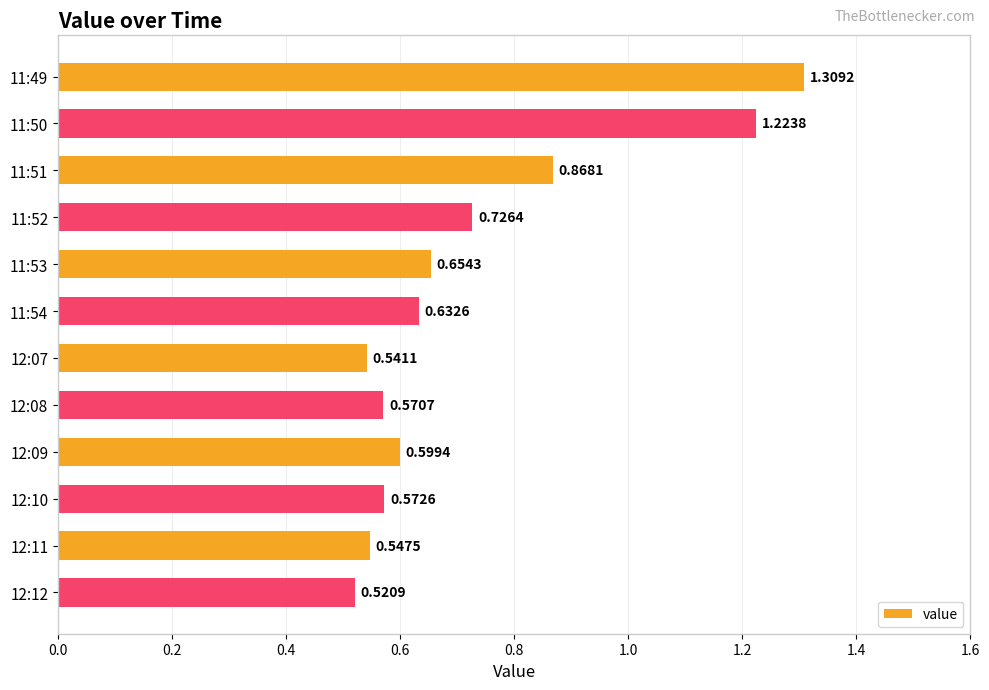

What is the difference between the maximum and minimum values?

0.8